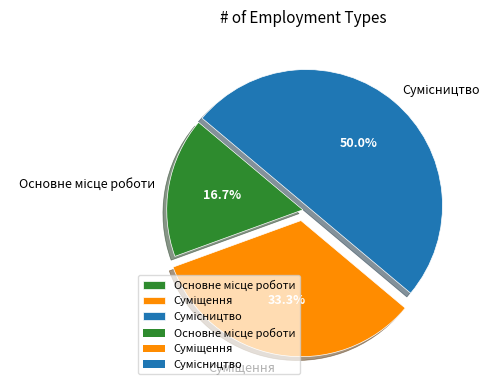

To the nearest percent, what is the combined percentage of Основне місце роботи and Суміщення?

50%